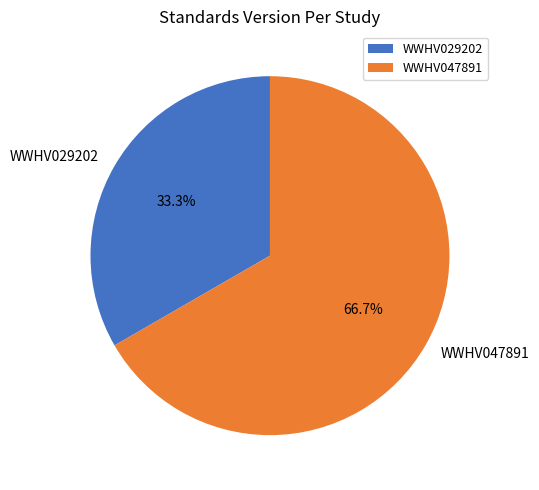

Between WWHV047891 and WWHV029202, which is larger?

WWHV047891